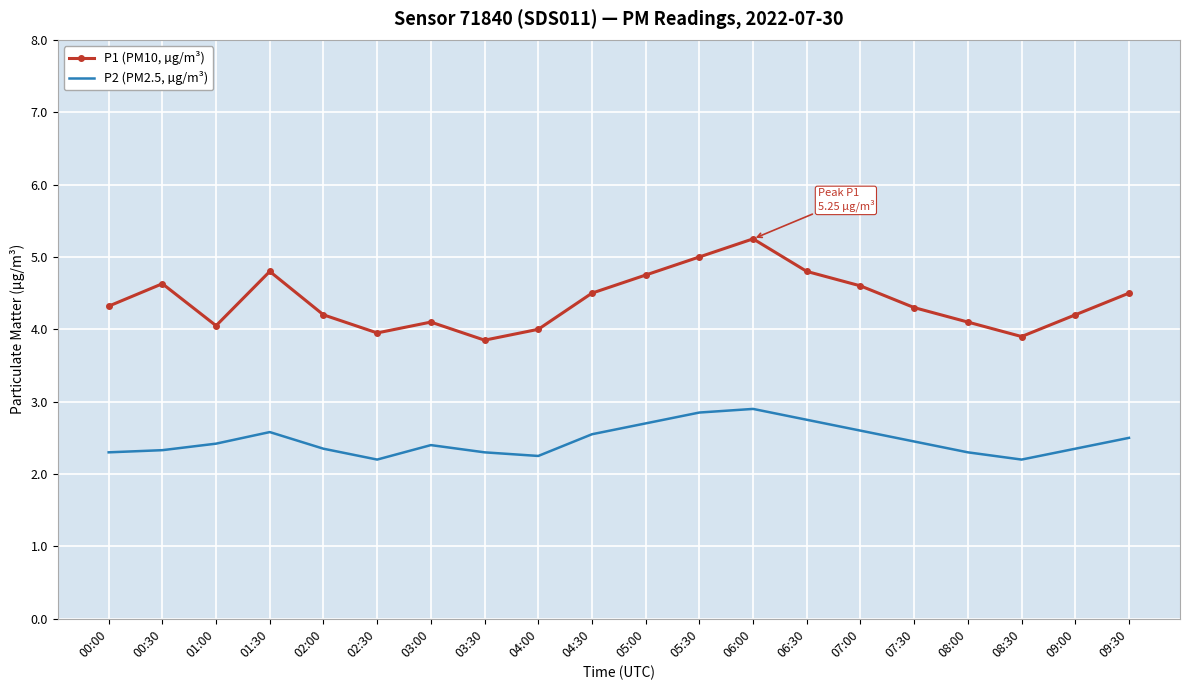

Rank the series by their maximum value, from highest to lowest.

P1 (PM10, µg/m³), P2 (PM2.5, µg/m³)